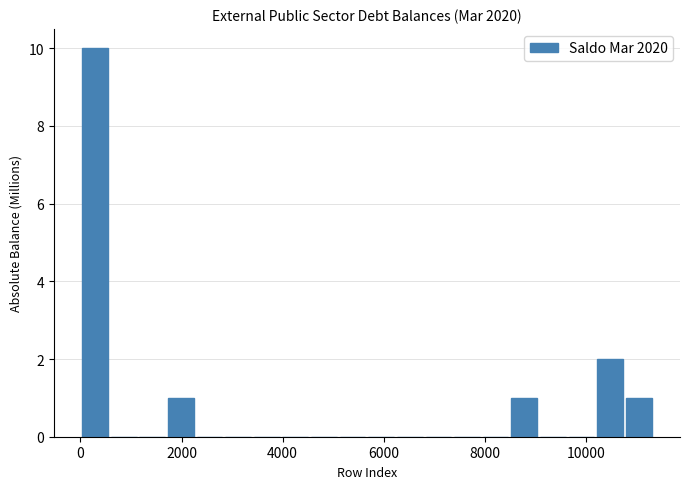

Read against the x-axis, roughly where is the centre of the tallest bar?

200